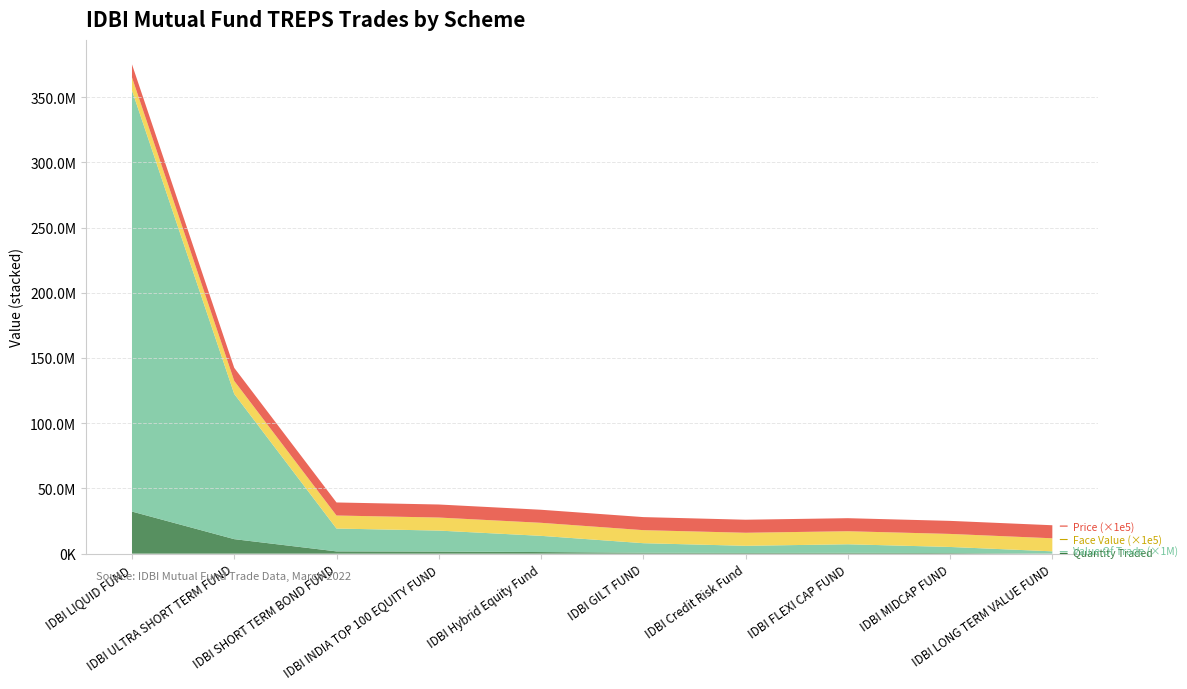

Reading left to right, extract all data points from this chart.

Quantity Traded: IDBI LIQUID FUND=32282537.3	IDBI ULTRA SHORT TERM FUND=11130752.8	IDBI SHORT TERM BOND FUND=1750197.5	IDBI INDIA TOP 100 EQUITY FUND=1608535.7	IDBI Hybrid Equity Fund=1241829.7	IDBI GILT FUND=730148.5	IDBI Credit Risk Fund=547676.7	IDBI FLEXI CAP FUND=654640.6	IDBI MIDCAP FUND=467377.8	IDBI LONG TERM VALUE FUND=162619.3
Value Of Trade: IDBI LIQUID FUND=322.8	IDBI ULTRA SHORT TERM FUND=111.3	IDBI SHORT TERM BOND FUND=17.5	IDBI INDIA TOP 100 EQUITY FUND=16.1	IDBI Hybrid Equity Fund=12.4	IDBI GILT FUND=7.3	IDBI Credit Risk Fund=5.5	IDBI FLEXI CAP FUND=6.5	IDBI MIDCAP FUND=4.7	IDBI LONG TERM VALUE FUND=1.6
Face Value per Unit: IDBI LIQUID FUND=100.0	IDBI ULTRA SHORT TERM FUND=100.0	IDBI SHORT TERM BOND FUND=100.0	IDBI INDIA TOP 100 EQUITY FUND=100.0	IDBI Hybrid Equity Fund=100.0	IDBI GILT FUND=100.0	IDBI Credit Risk Fund=100.0	IDBI FLEXI CAP FUND=100.0	IDBI MIDCAP FUND=100.0	IDBI LONG TERM VALUE FUND=100.0
Price at which Traded: IDBI LIQUID FUND=100.0	IDBI ULTRA SHORT TERM FUND=100.0	IDBI SHORT TERM BOND FUND=100.0	IDBI INDIA TOP 100 EQUITY FUND=100.0	IDBI Hybrid Equity Fund=100.0	IDBI GILT FUND=100.0	IDBI Credit Risk Fund=100.0	IDBI FLEXI CAP FUND=100.0	IDBI MIDCAP FUND=100.0	IDBI LONG TERM VALUE FUND=100.0